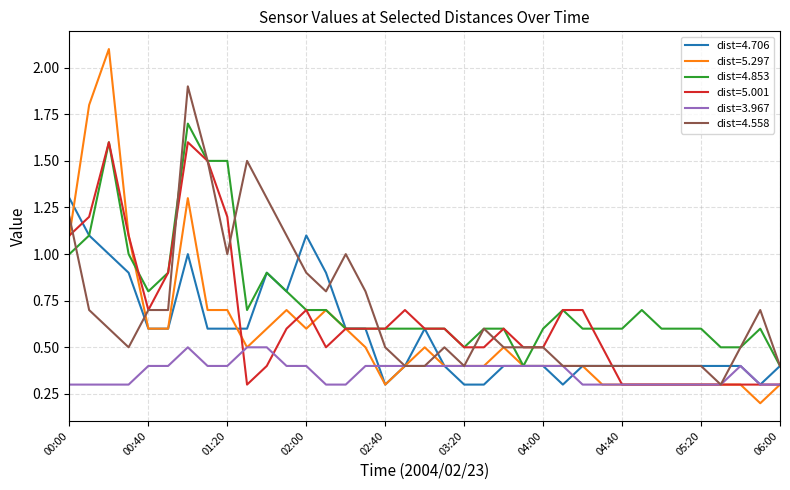

Rank the series by their maximum value, from lowest to highest.

dist=3.967, dist=4.706, dist=5.001, dist=4.853, dist=4.558, dist=5.297